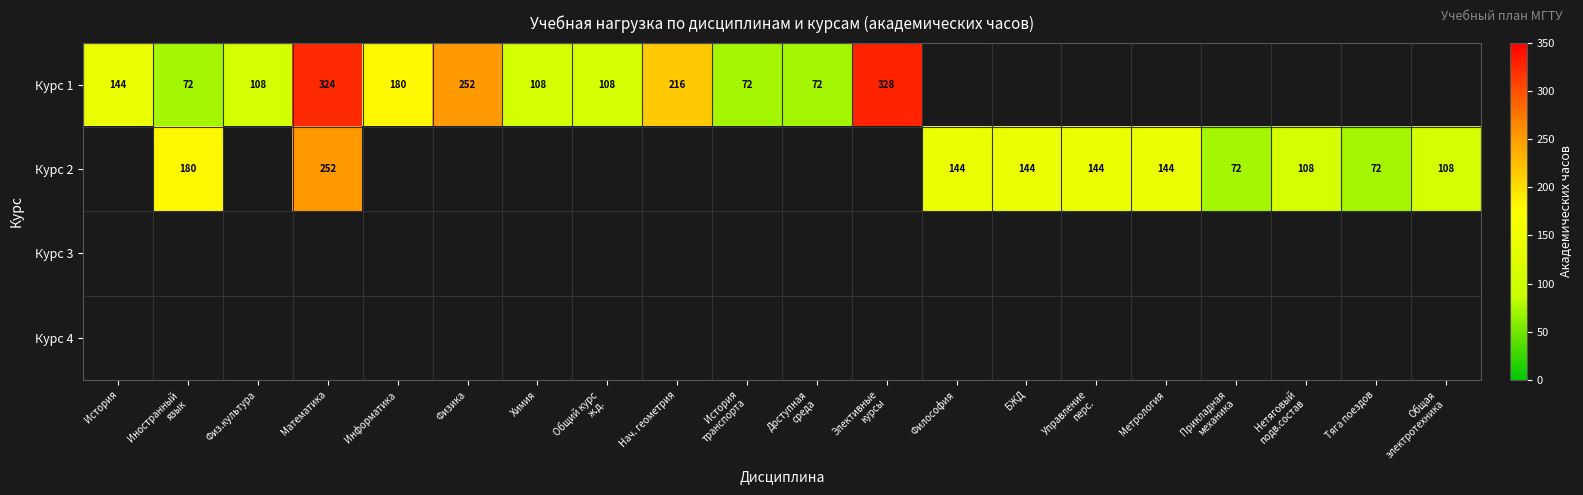

Is it true that Курс 1 equals 72.0 at История транспорта?

True